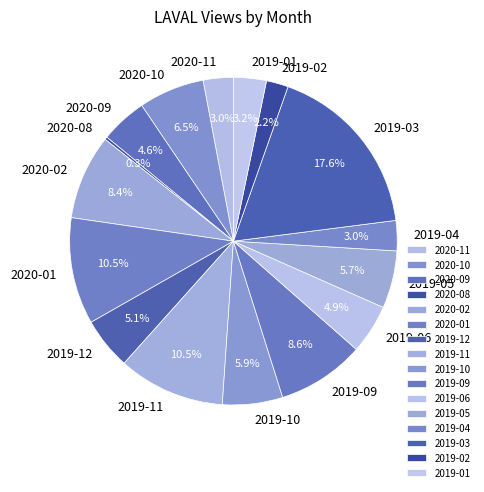

Is 2019-06 the majority of the pie?

No